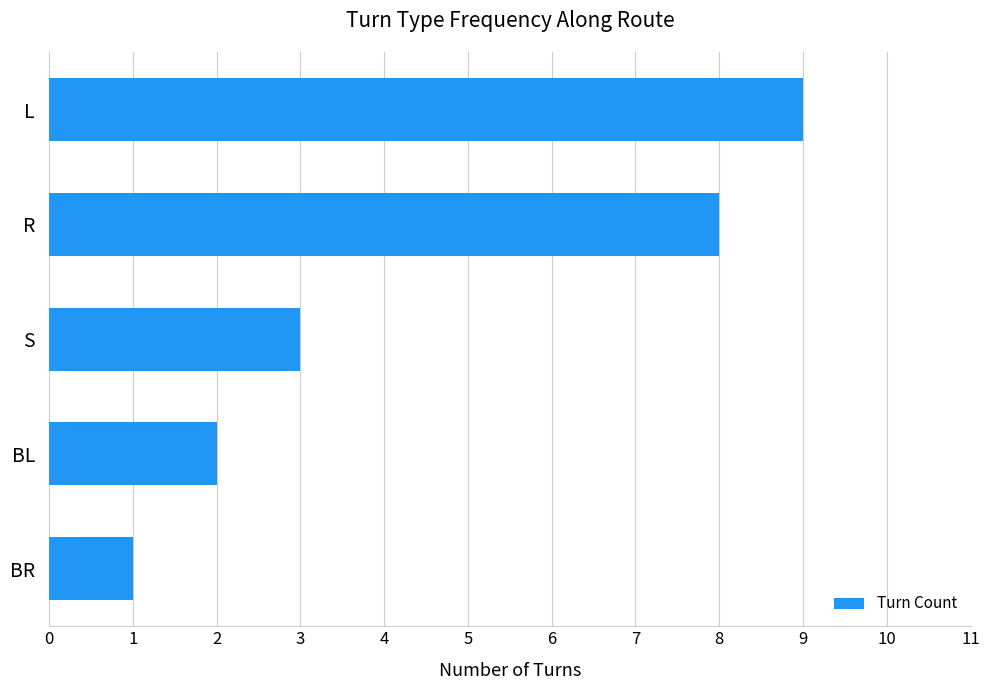

Are the bars grouped side by side (vs. stacked)?

No